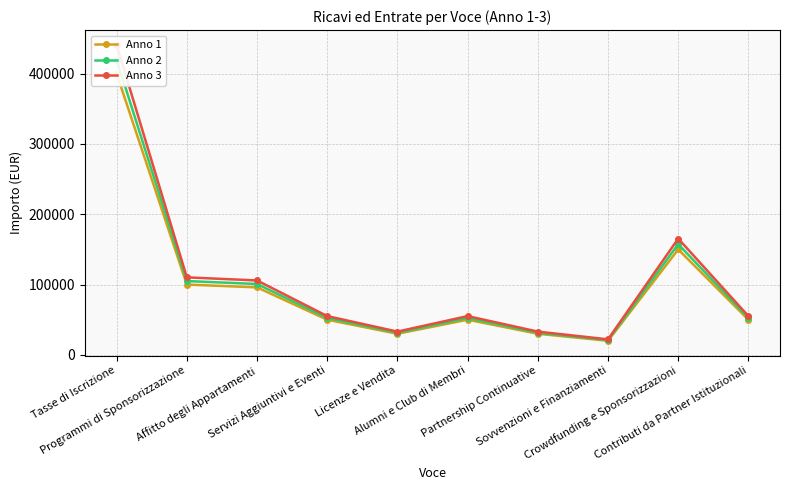

Does the chart have visible grid lines?

Yes